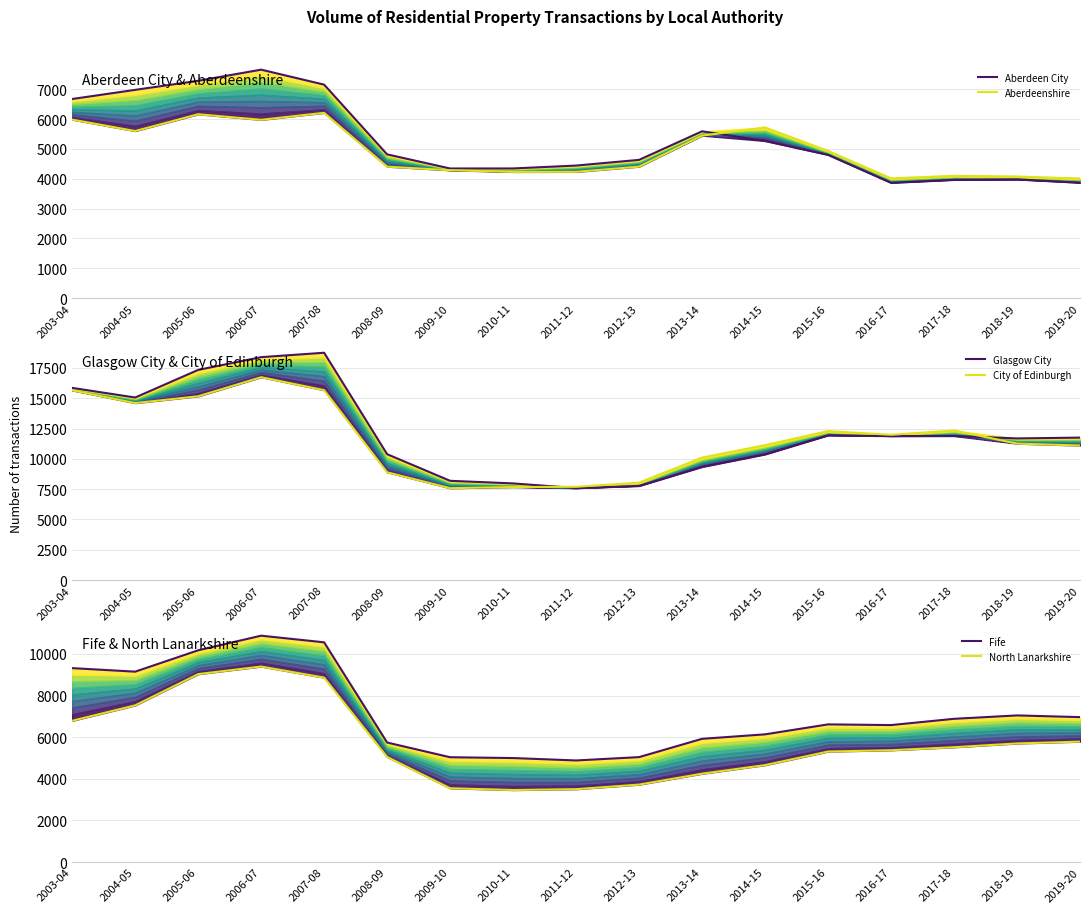

How many series are shown in this chart?

6